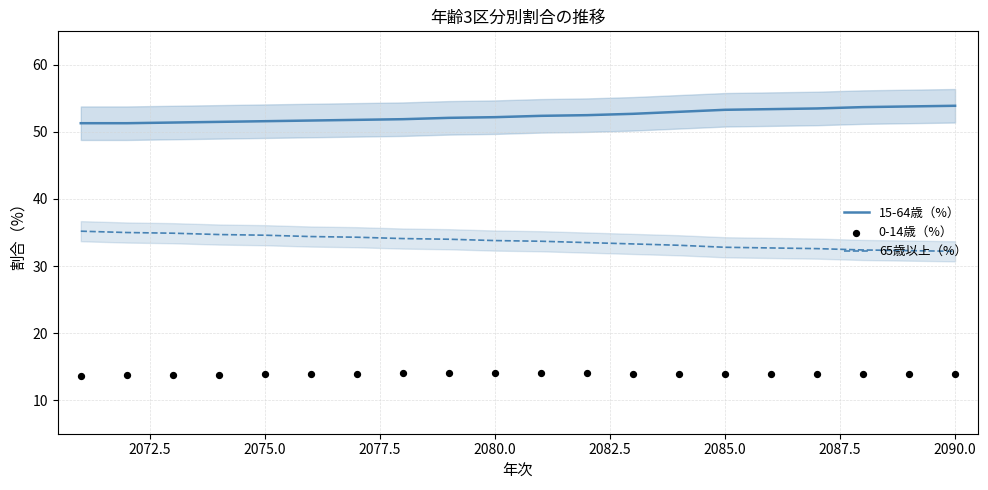

Which series has the largest total across all categories?

15-64歳（%）